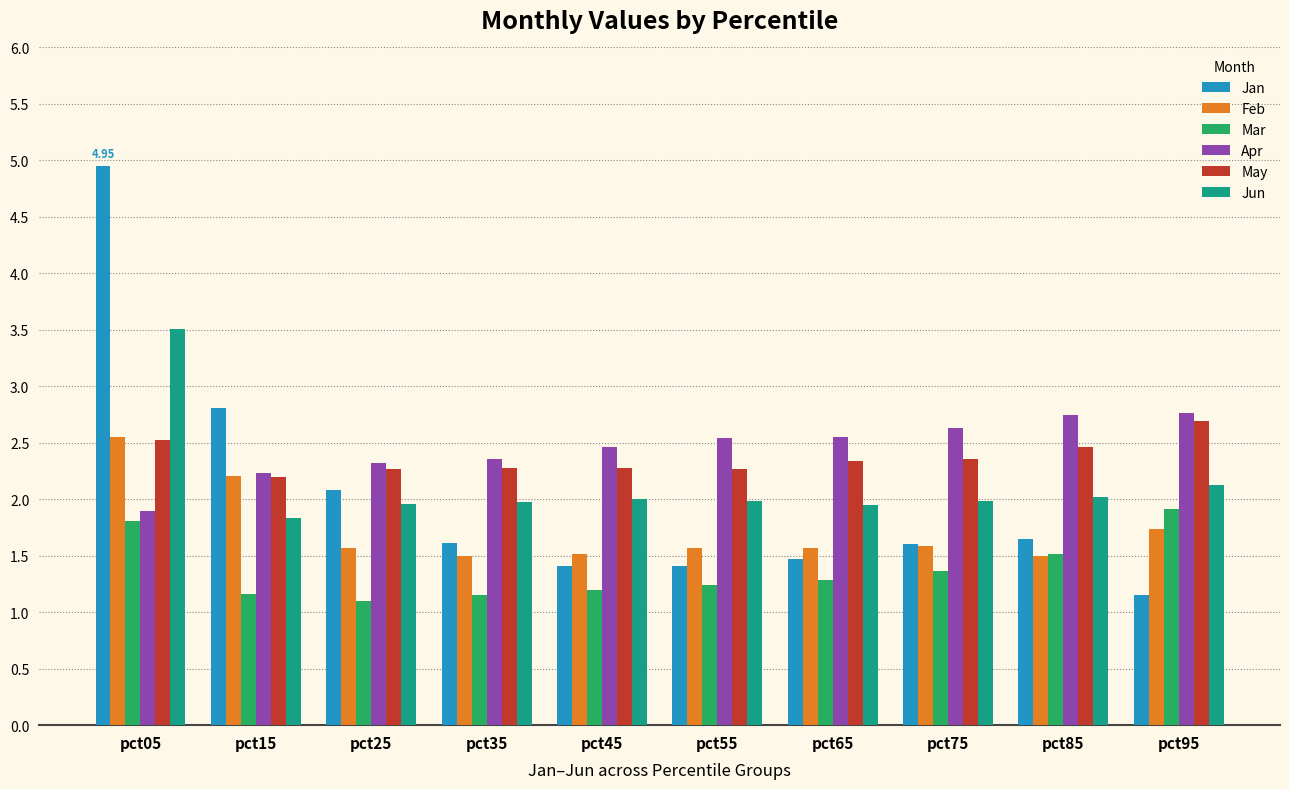

Which series has the widest spread of values?

Jan